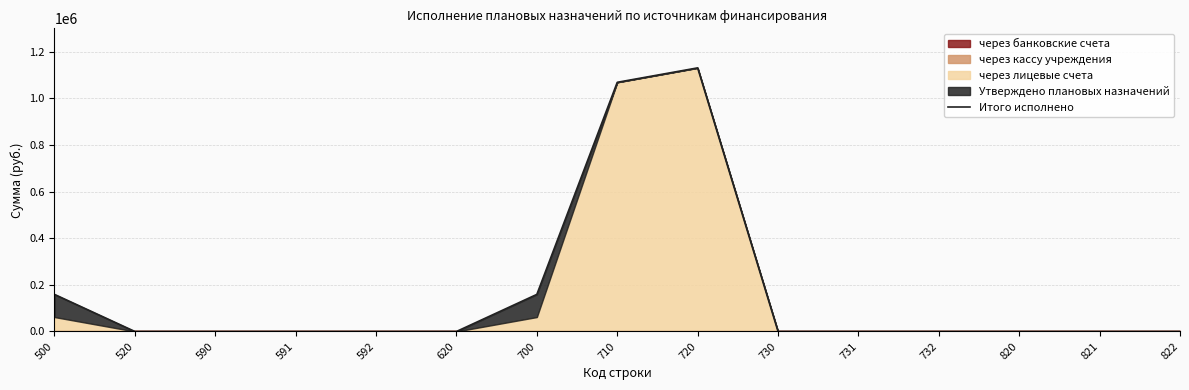

What is the average value?

167925.3